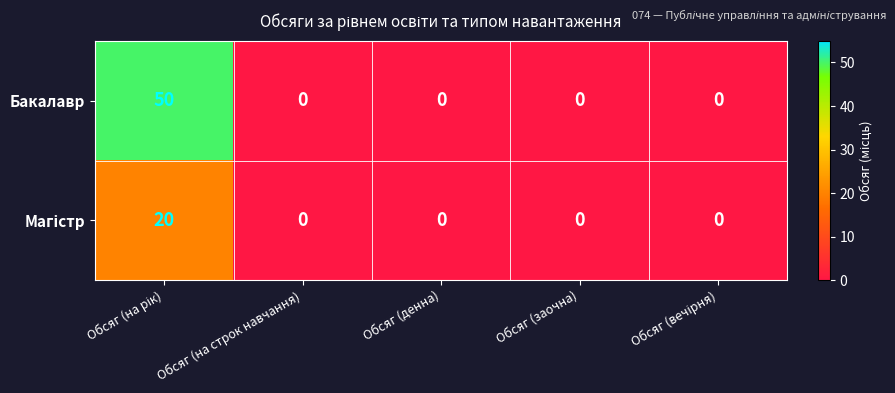

Which series has the largest total across all categories?

Бакалавр